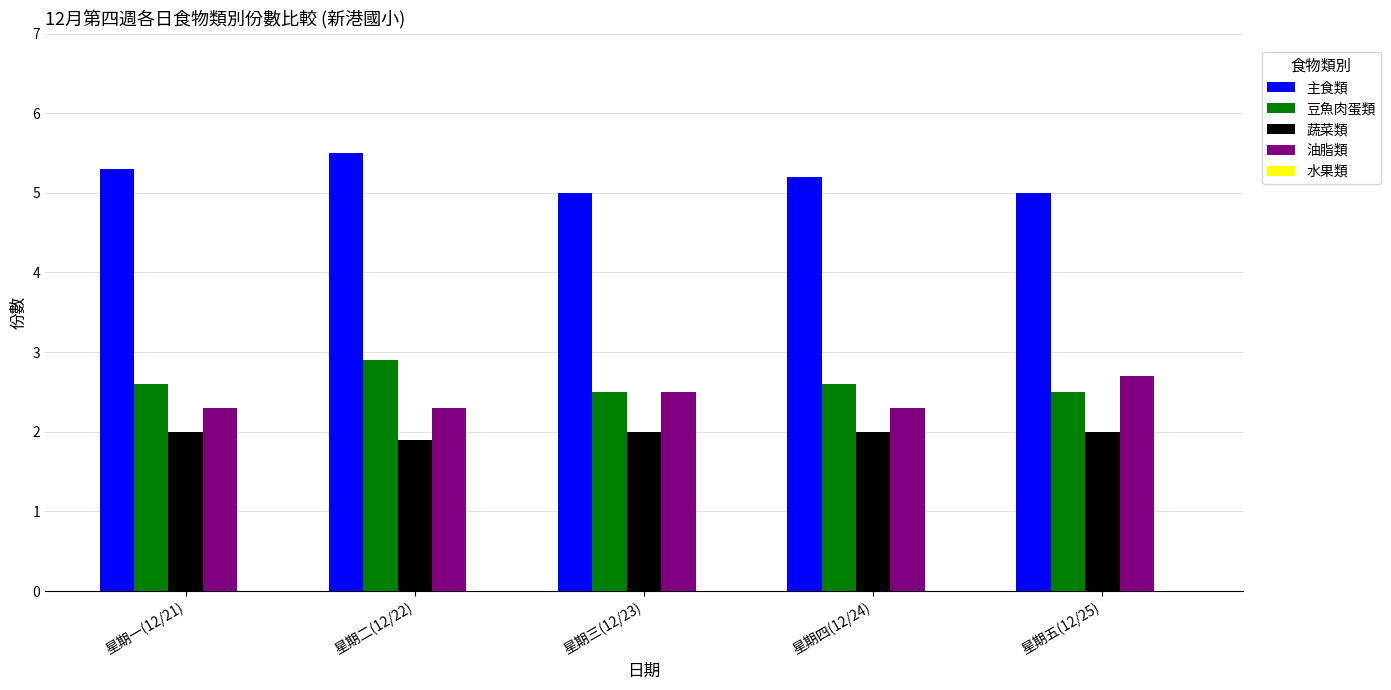

What position from the right is 星期四(12/24)?

2